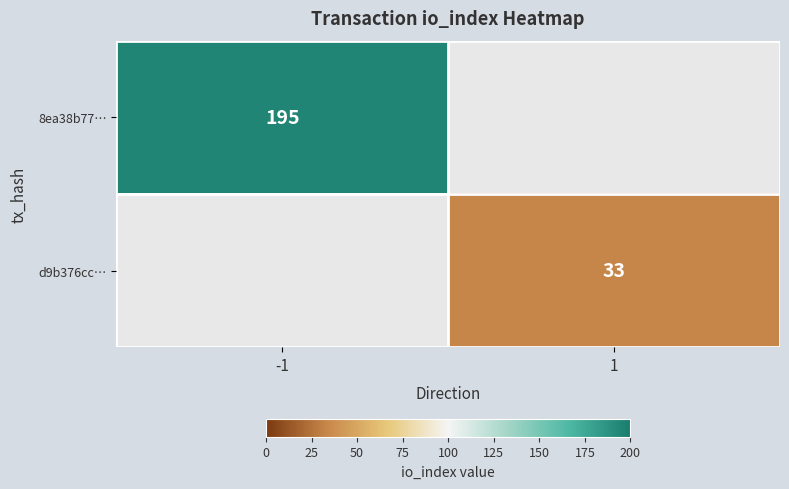

How many categories are shown in the chart?

2